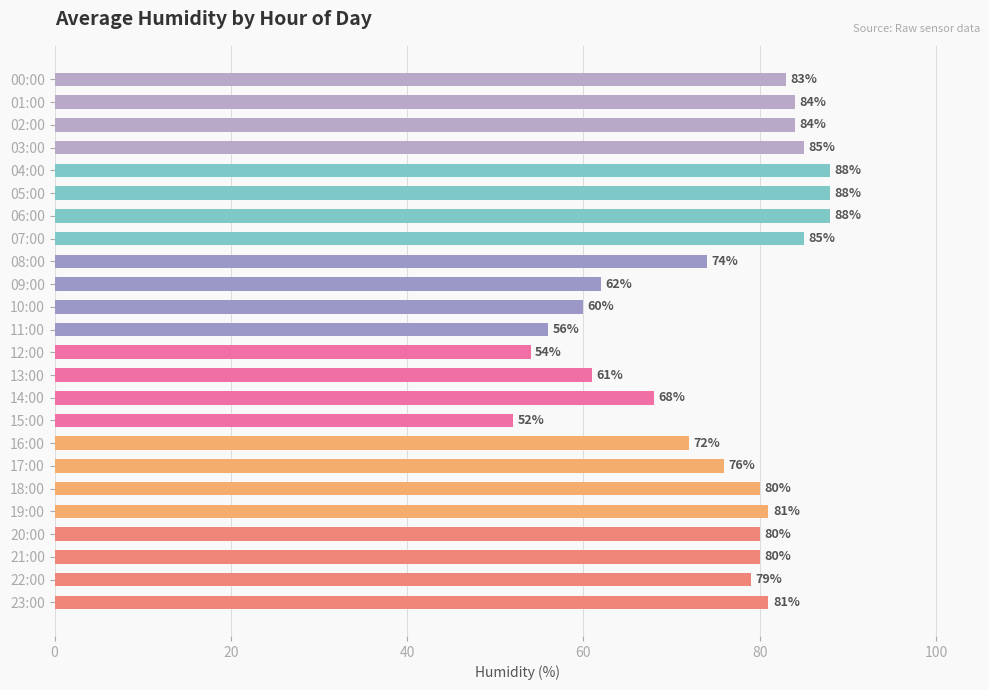

How many bars are there in total?

24